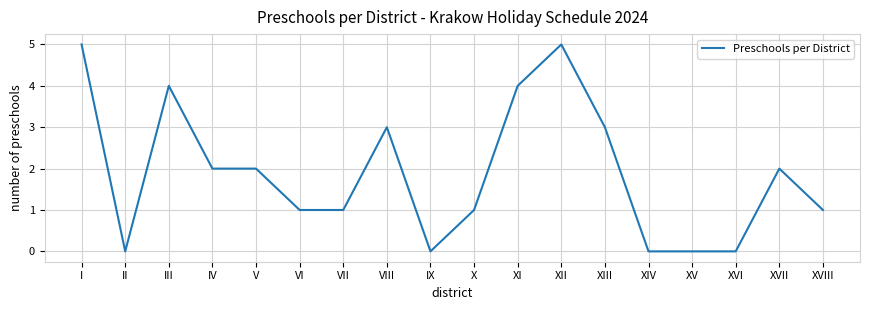

Between IX and XIII, which is larger?

XIII